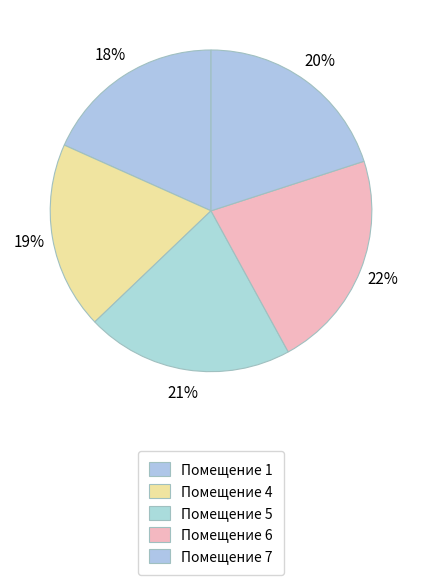

How many slices are in this pie chart?

5